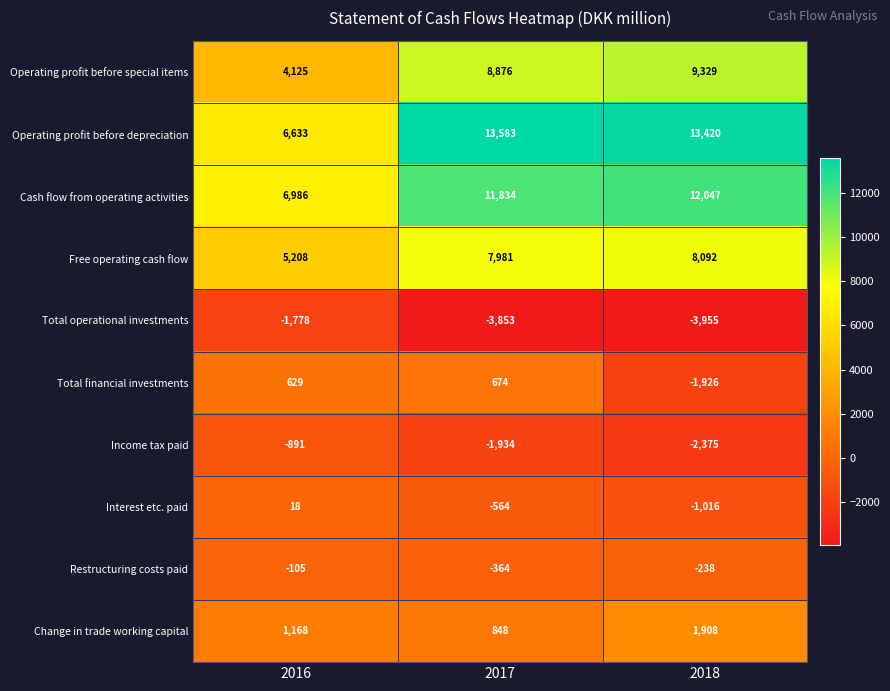

Between 2016 and 2018, which series saw the biggest shift?

Operating profit before depreciation